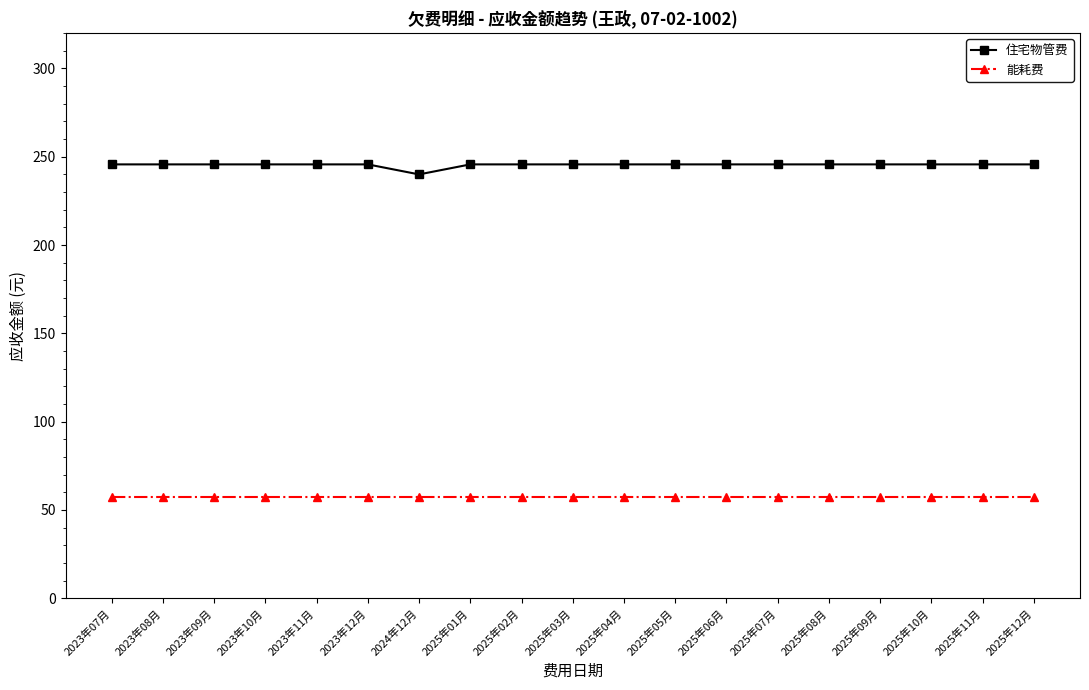

Reading left to right, transcribe all the data shown in this chart.

住宅物管费: 245.7	245.7	245.7	245.7	245.7	245.7	240.0	245.7	245.7	245.7	245.7	245.7	245.7	245.7	245.7	245.7	245.7	245.7	245.7
能耗费: 57.4	57.4	57.4	57.4	57.4	57.4	57.4	57.4	57.4	57.4	57.4	57.4	57.4	57.4	57.4	57.4	57.4	57.4	57.4